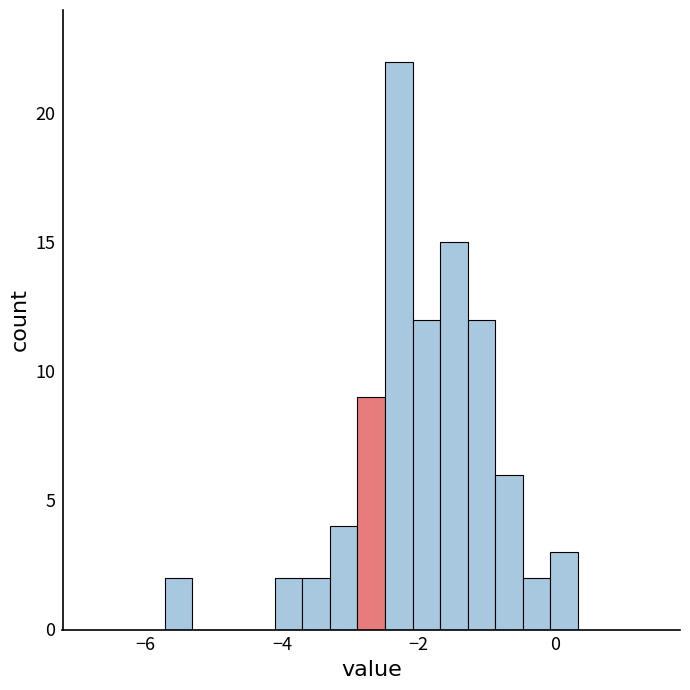

Around what value on the x-axis is the tallest bar? Give the approximate position of its centre, as read against the axis.

-2.2